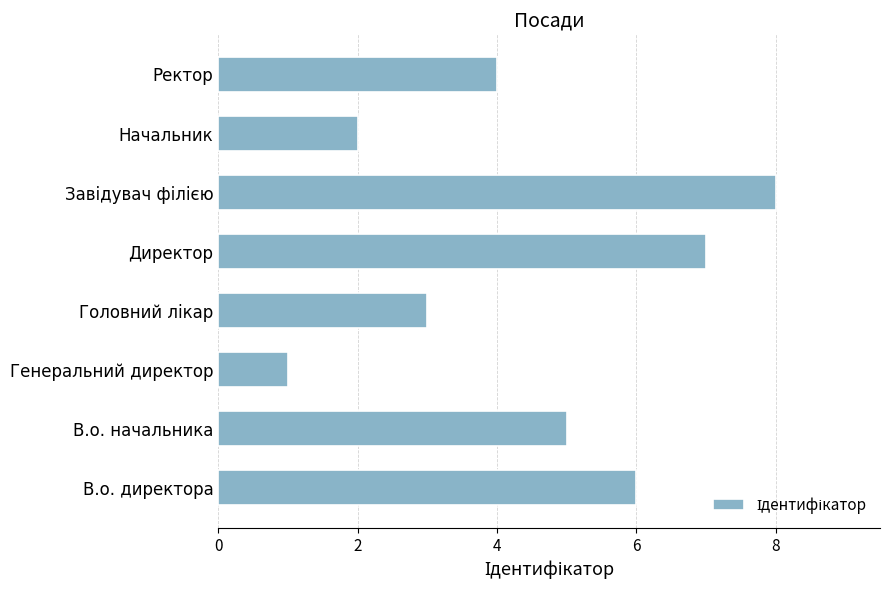

Reading bottom to top, transcribe all the data shown in this chart.

6	5	1	3	7	8	2	4